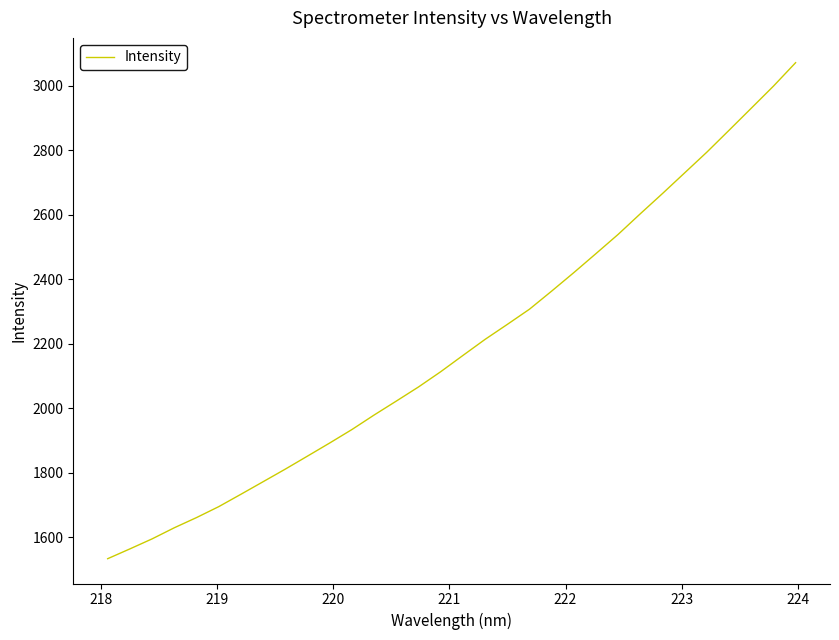

What is the minimum value shown in the chart?

1533.0